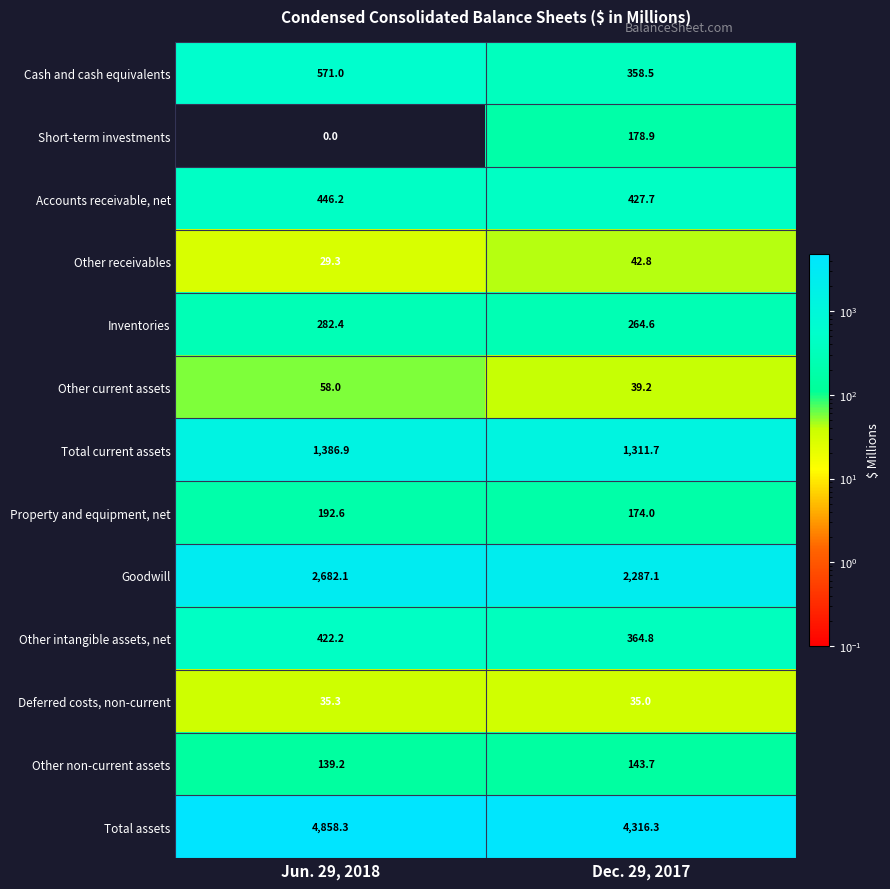

What is the sum of all Inventories values?

547.0